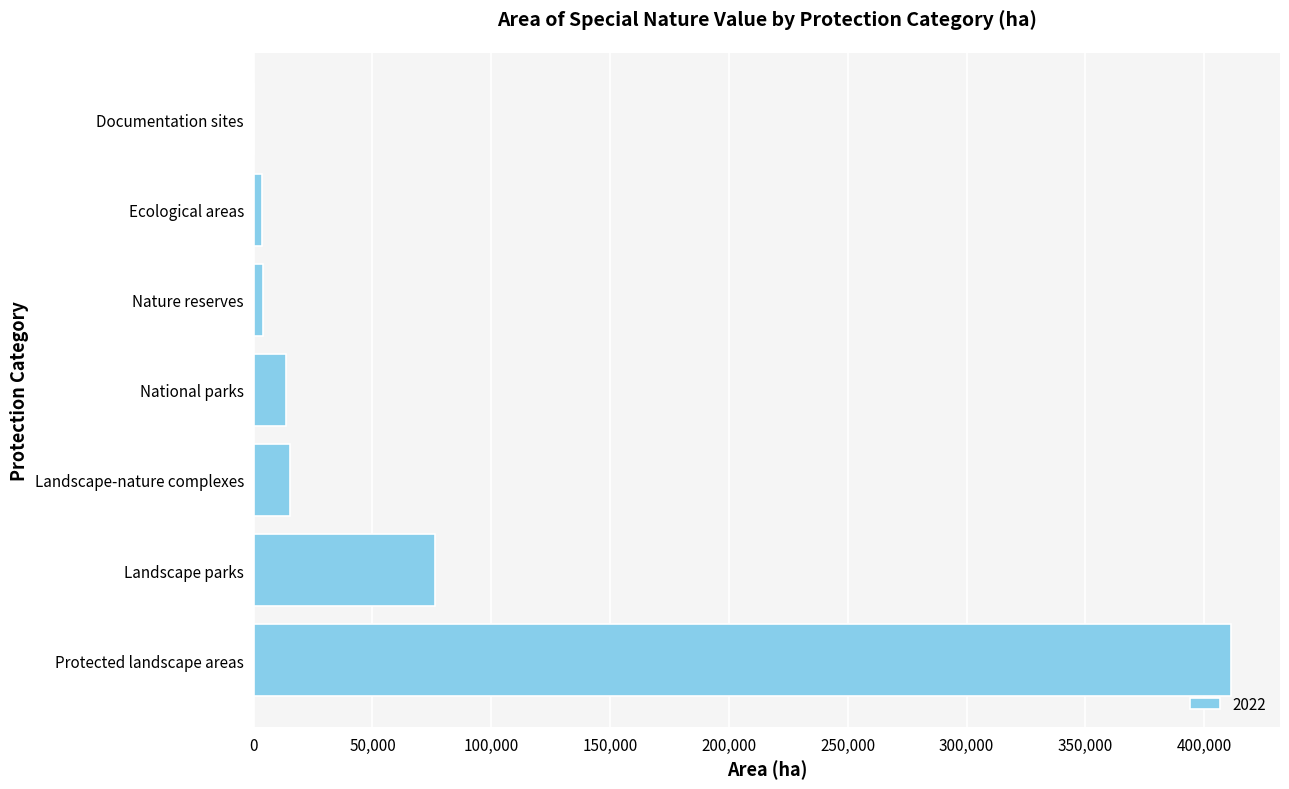

Count the number of values greater than 13667.

4